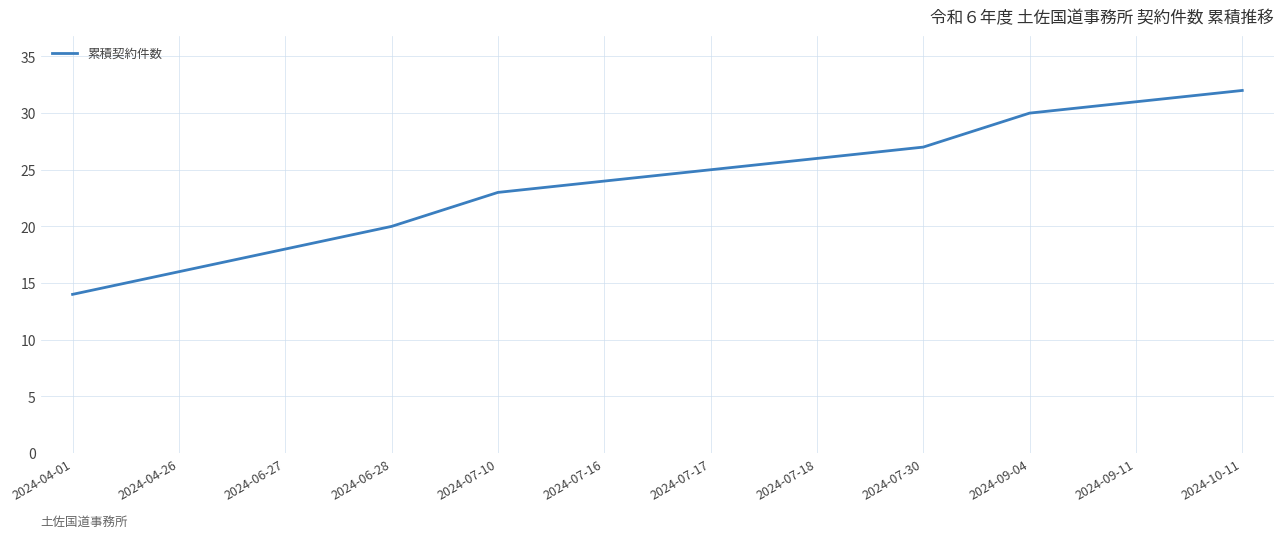

True or false: the data has more than 2 interior local peaks.

False